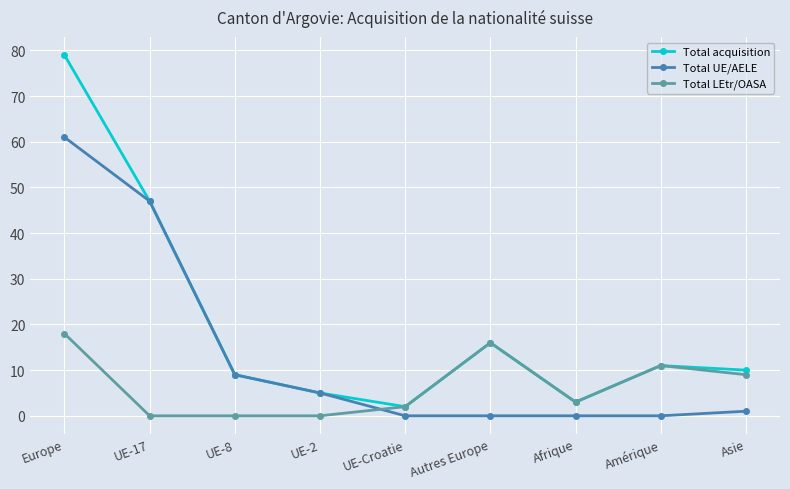

Between which two adjacent categories do Total UE/AELE and Total LEtr/OASA first intersect?

UE-2 and UE-Croatie